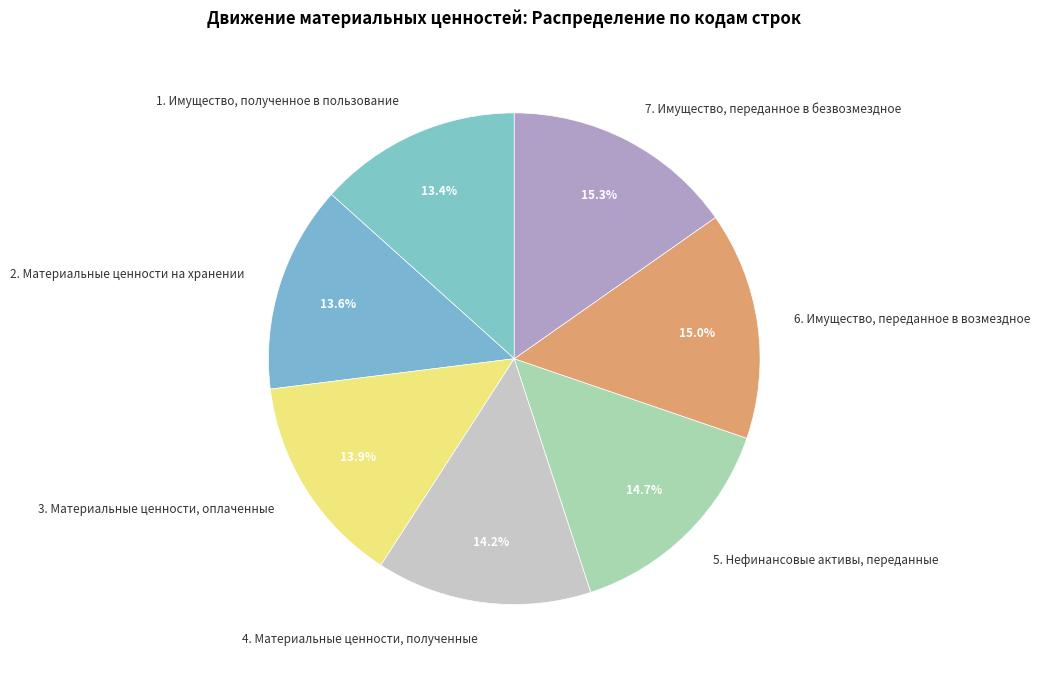

Combined, do 1. Имущество, полученное в пользование and 2. Материальные ценности на хранении account for over 50%?

No